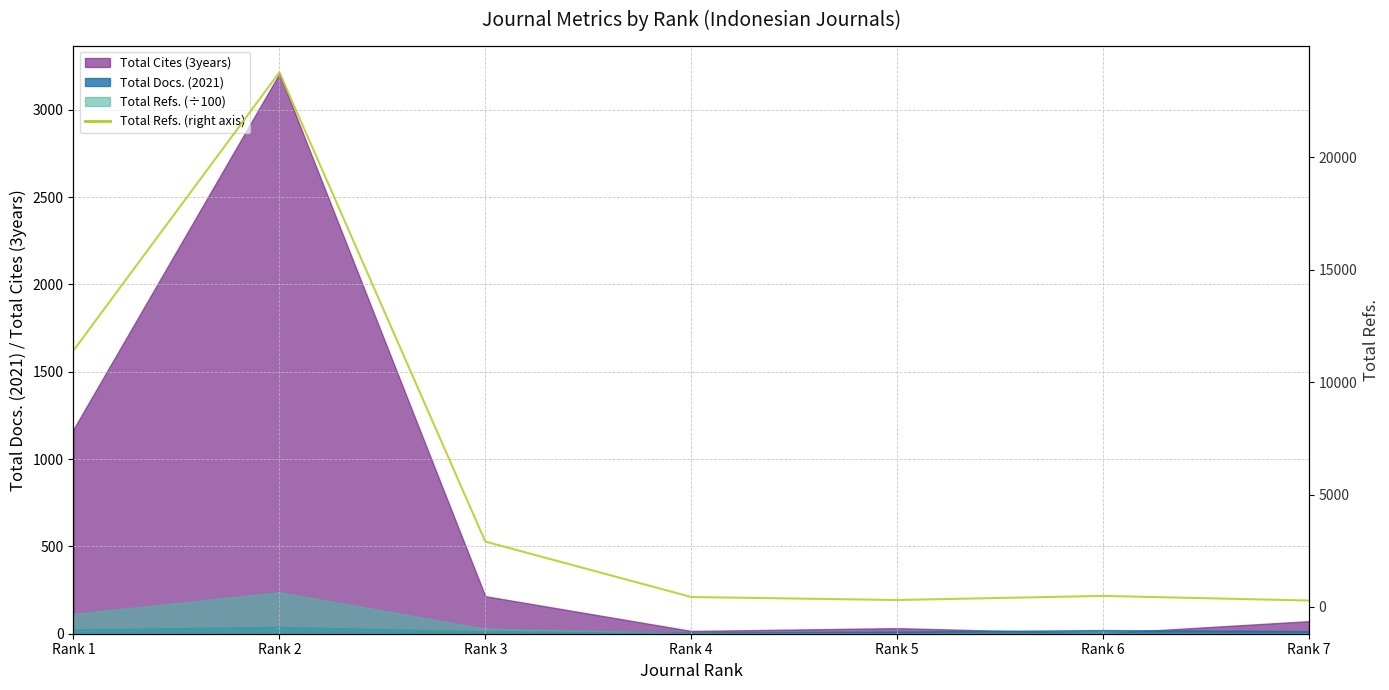

How many points are lower than both their immediate neighbors (excluding endpoints)?

1